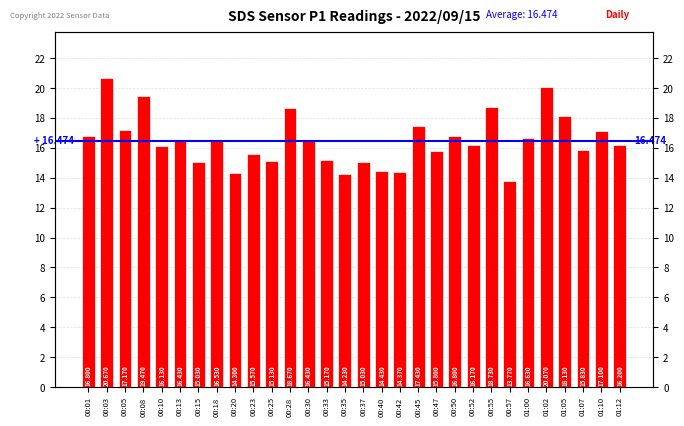

Rank the categories by value from highest to lowest.

00:03, 01:02, 00:08, 00:55, 00:28, 01:05, 00:45, 00:05, 01:10, 00:01, 00:50, 01:00, 00:18, 00:13, 00:30, 01:12, 00:52, 00:10, 01:07, 00:47, 00:23, 00:33, 00:25, 00:15, 00:37, 00:40, 00:42, 00:20, 00:35, 00:57